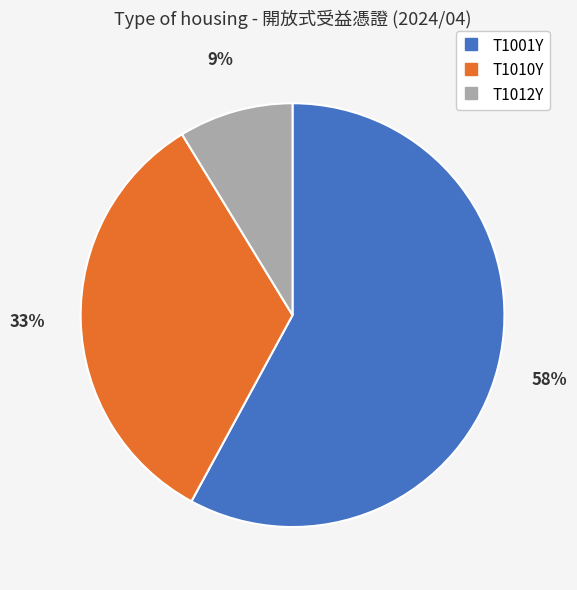

Rank the categories by value from lowest to highest.

T1012Y, T1010Y, T1001Y